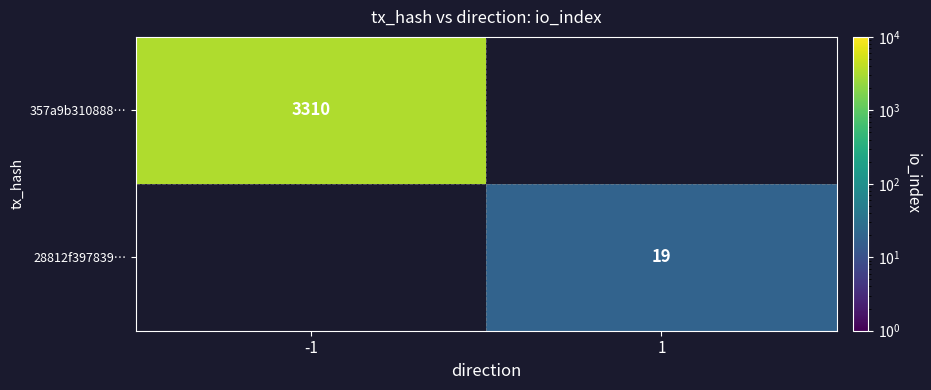

The 28812f397839… series shows 33 at 1. True or false?

False